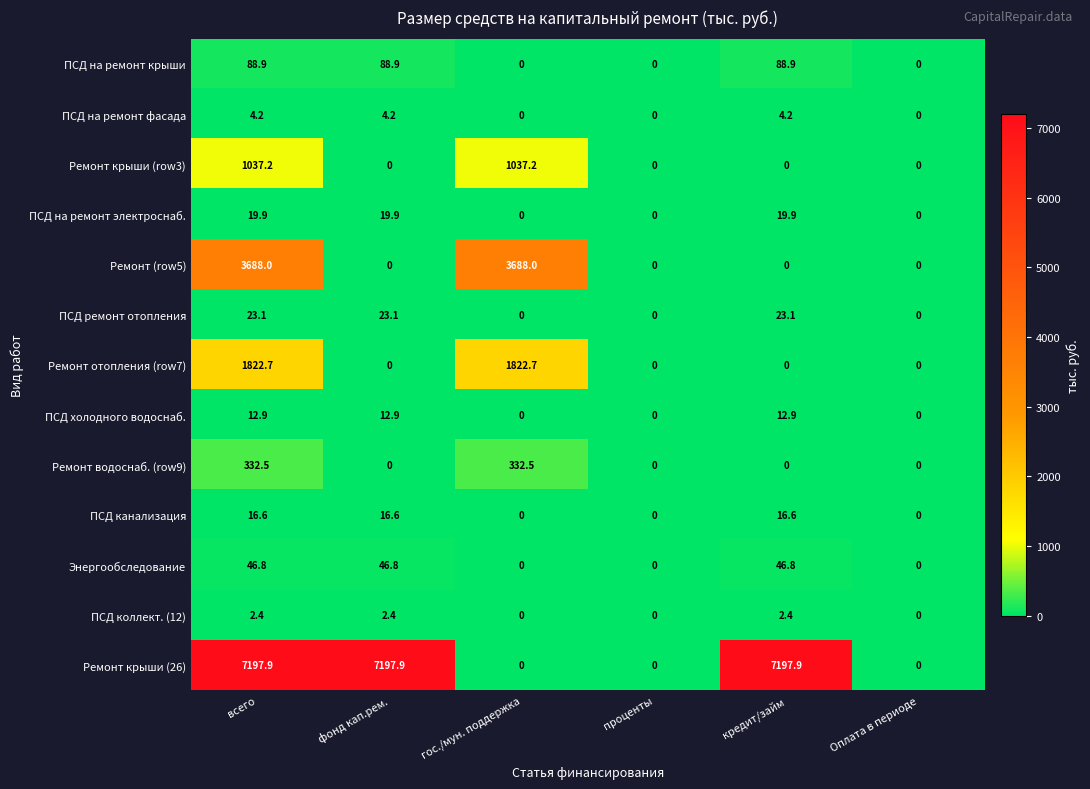

At how many categories does at least one series exceed 6191?

3